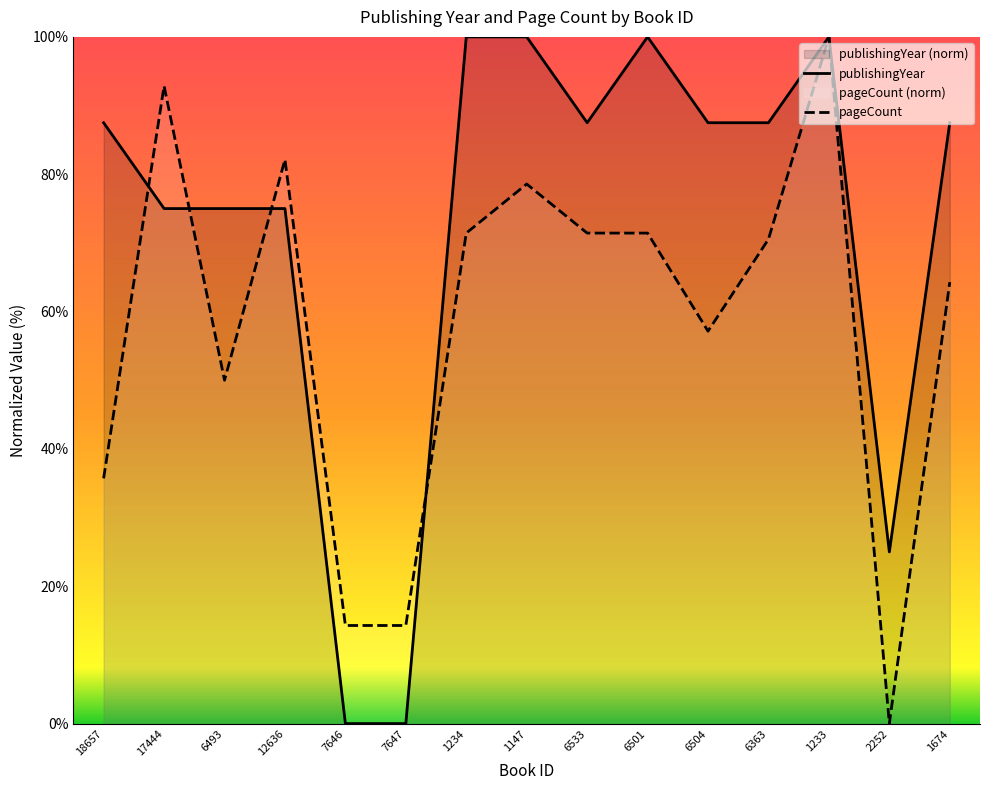

At which category does the chart reach its peak across all series?

1234